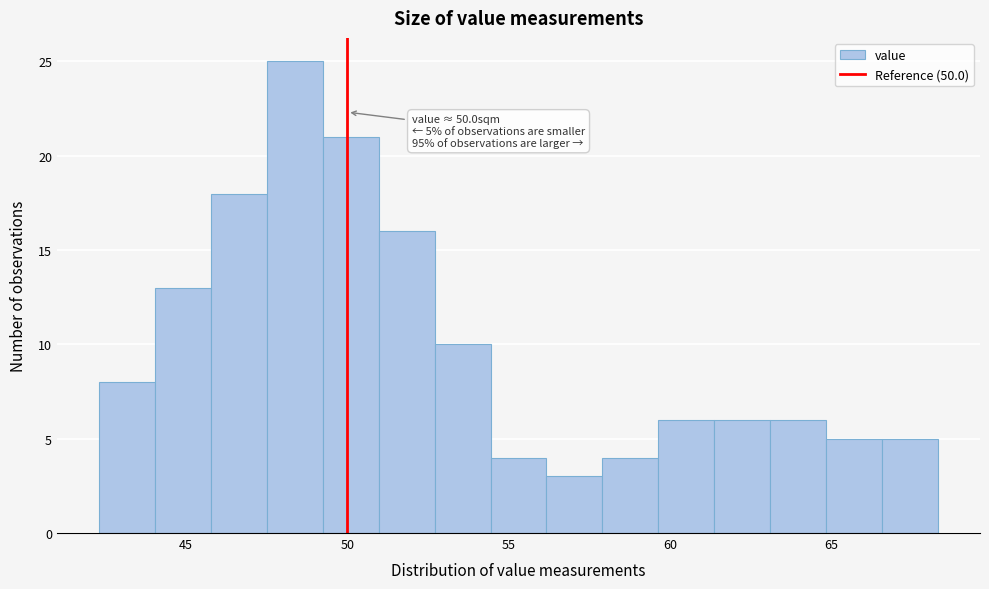

Around what value on the x-axis is the tallest bar? Give the approximate position of its centre, as read against the axis.

48.5